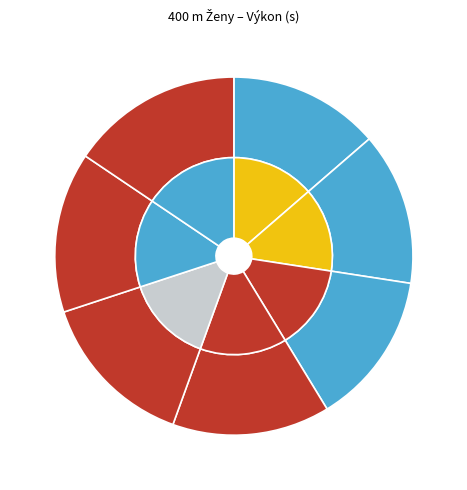

What is the largest slice in the pie chart?

Zachová Hana